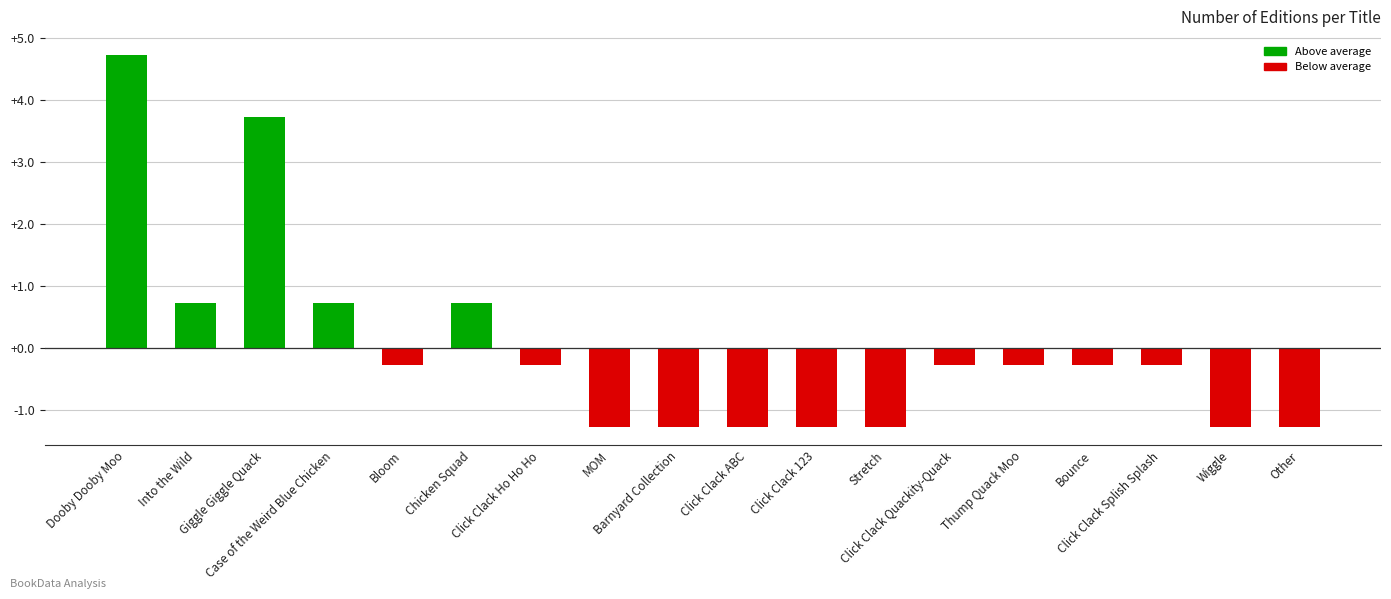

What is the difference between the maximum and second lowest values?

6.0